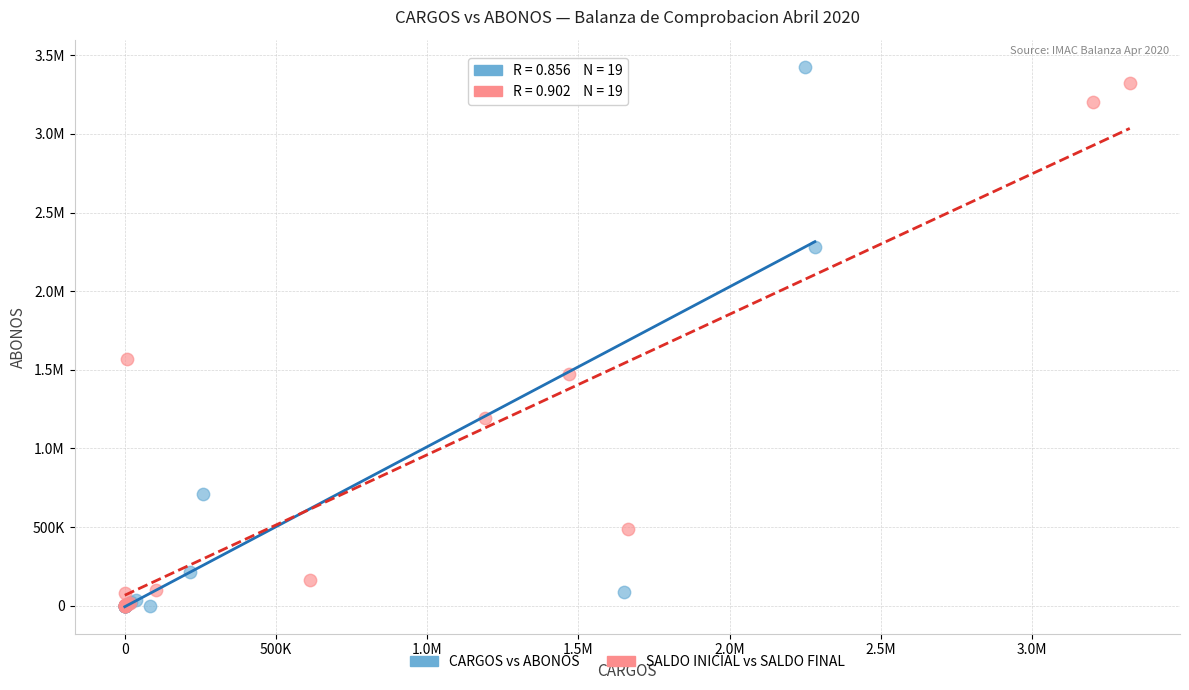

What are all the series names shown in the legend?

CARGOS vs ABONOS, SALDO INICIAL vs SALDO FINAL